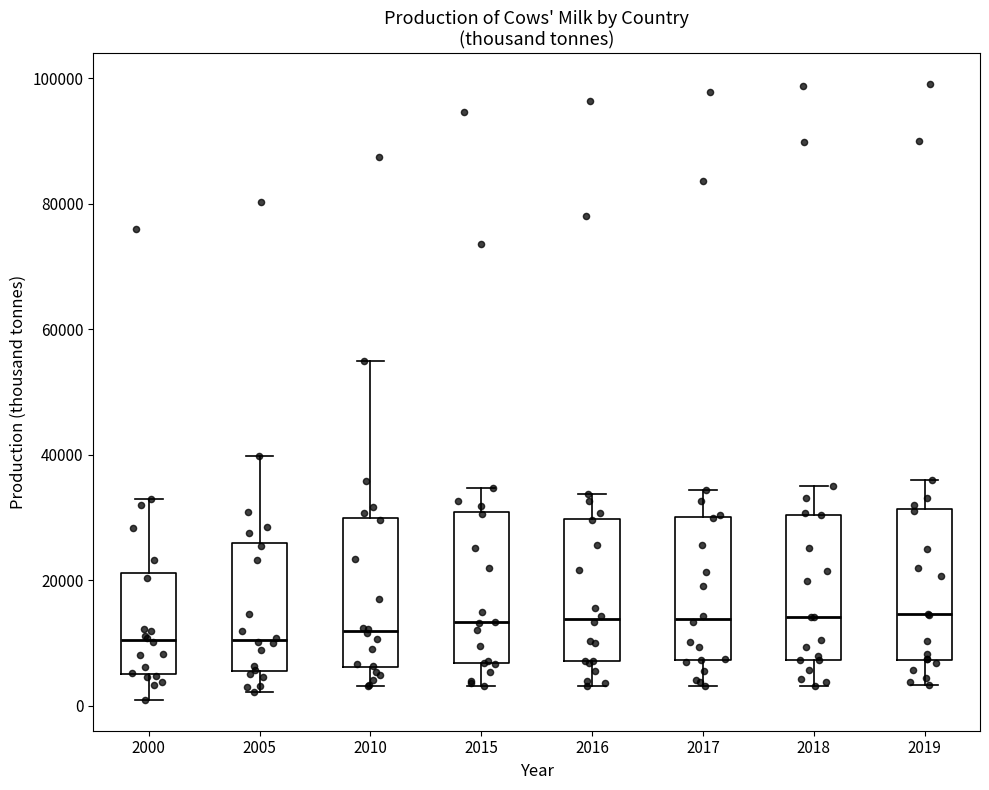

Reading left to right, read every box against the y-axis: the position of its median line, the range the box covers, and the ends of its whiskers. The values are not printed on the chart, so give them approximately, as read against the axis.

2000: median 10000, box 6000 to 22000, whiskers 0 to 32000
2005: median 10000, box 6000 to 26000, whiskers 2000 to 40000
2010: median 12000, box 6000 to 30000, whiskers 4000 to 54000
2015: median 14000, box 6000 to 30000, whiskers 4000 to 34000
2016: median 14000, box 8000 to 30000, whiskers 4000 to 34000
2017: median 14000, box 8000 to 30000, whiskers 4000 to 34000
2018: median 14000, box 8000 to 30000, whiskers 4000 to 34000
2019: median 14000, box 8000 to 32000, whiskers 4000 to 36000